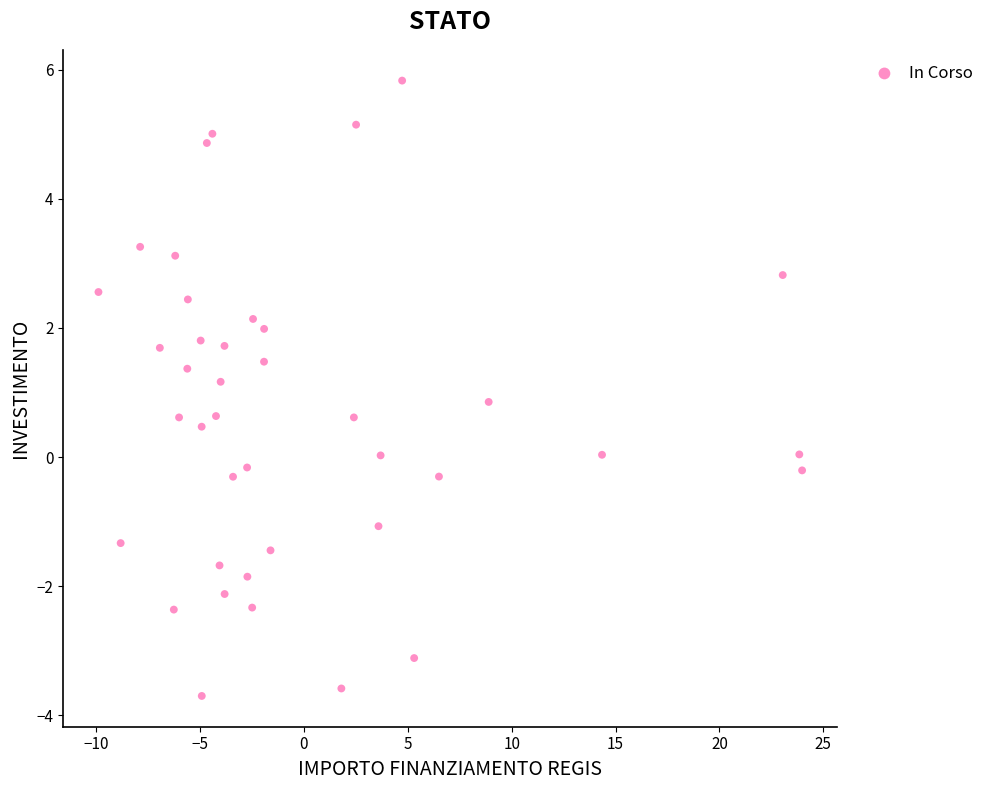

What is the range of X values (max minus min)?

33.9